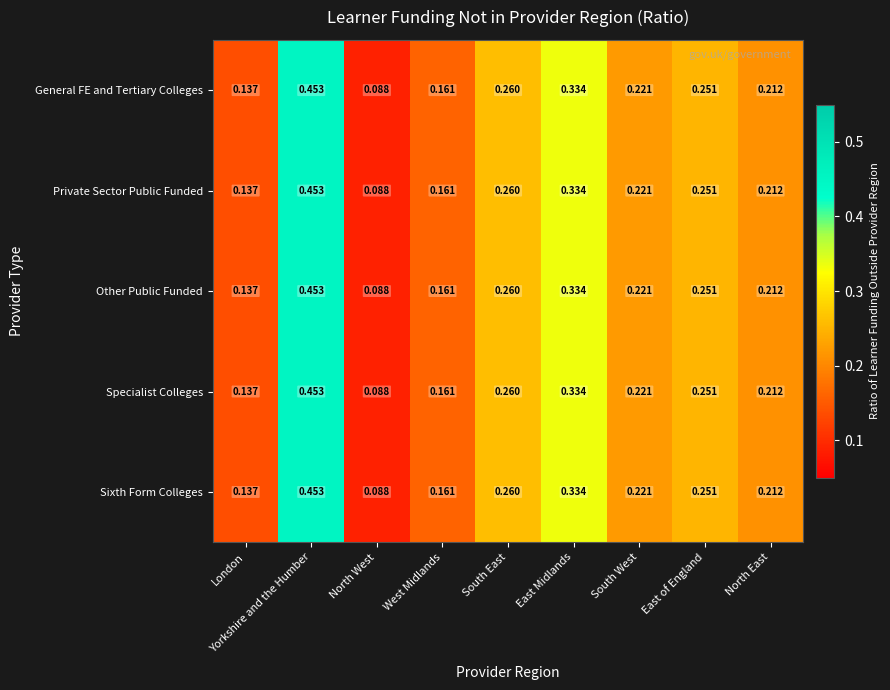

At which category is the sum across all series the highest?

Yorkshire and the Humber